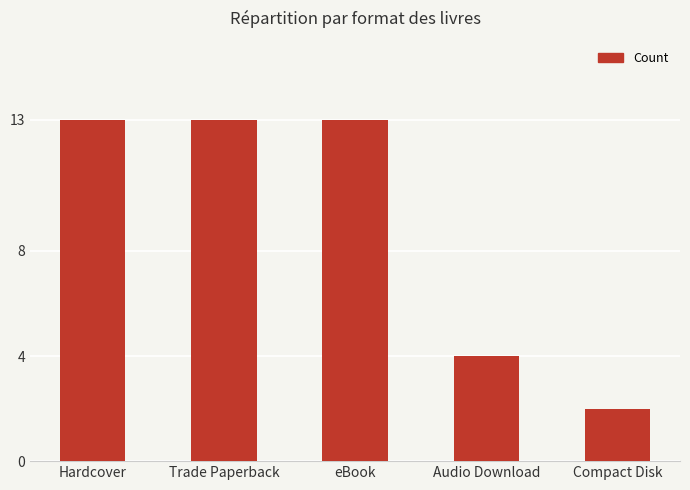

What is the smallest value displayed?

2